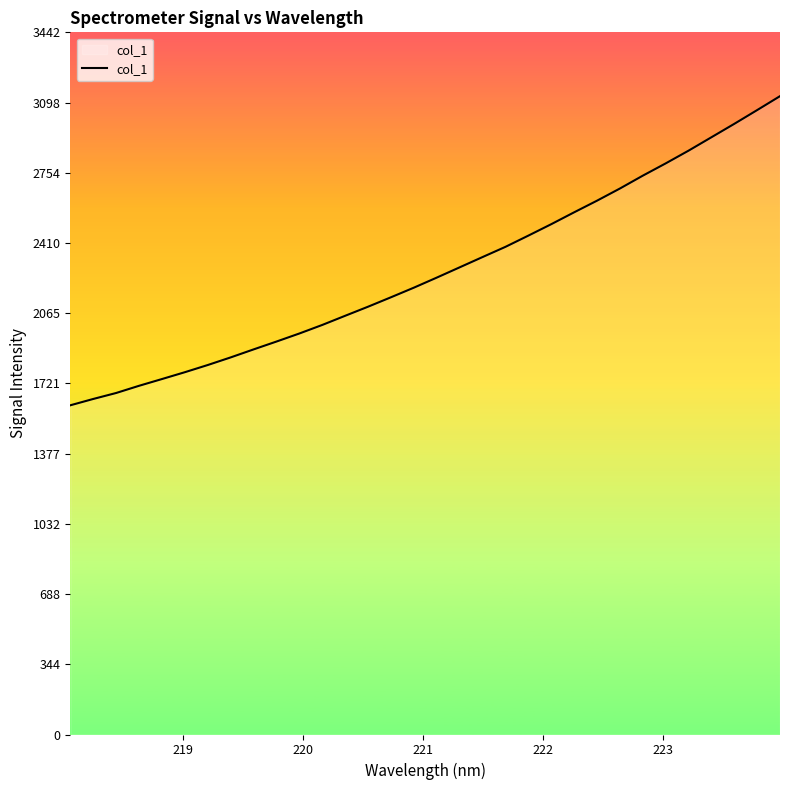

What is the difference between the maximum and minimum values?

1515.8